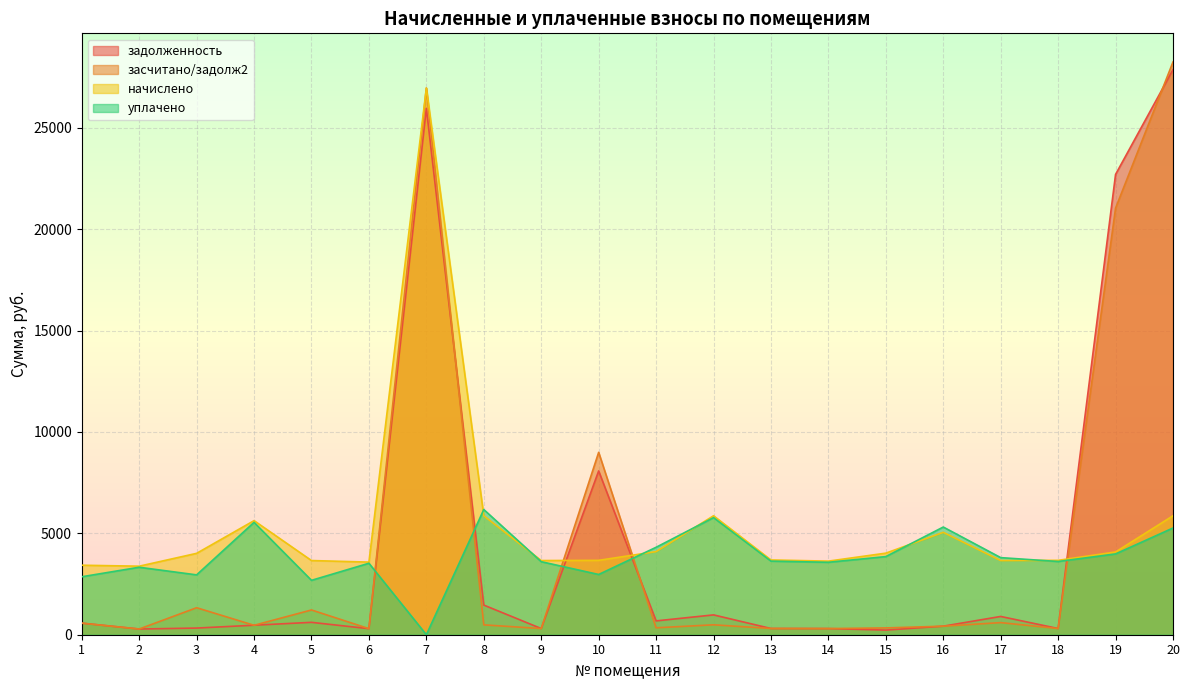

Rank the series by their maximum value, from highest to lowest.

засчитано/задолж2, задолженность, начислено, уплачено